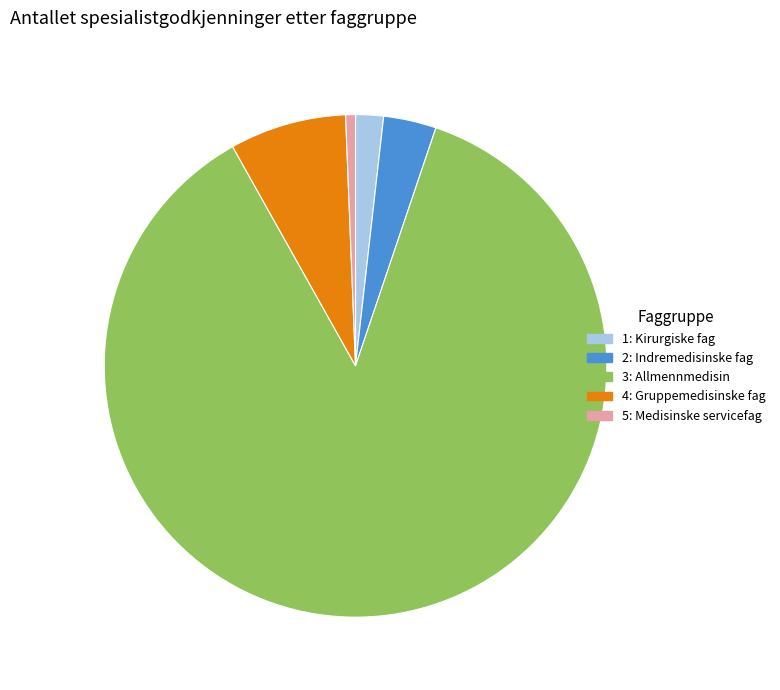

Combined, do 3: Allmennmedisin and 2: Indremedisinske fag account for over 50%?

Yes